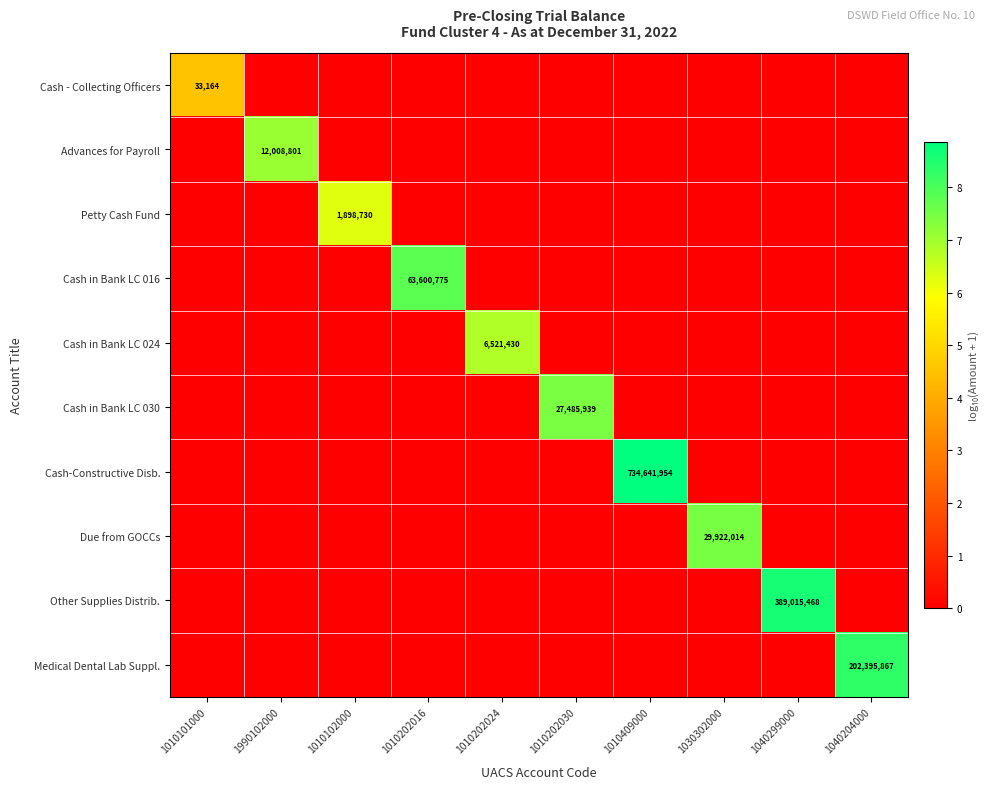

The value of Petty Cash Fund at 1010102000 is 1898730. True or false?

True